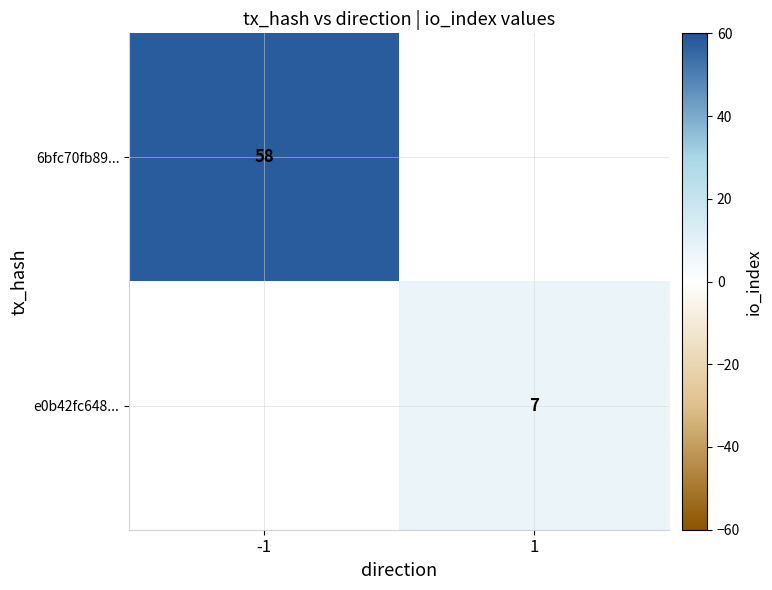

True or false: 6bfc70fb89... has a value of 84 at -1.

False